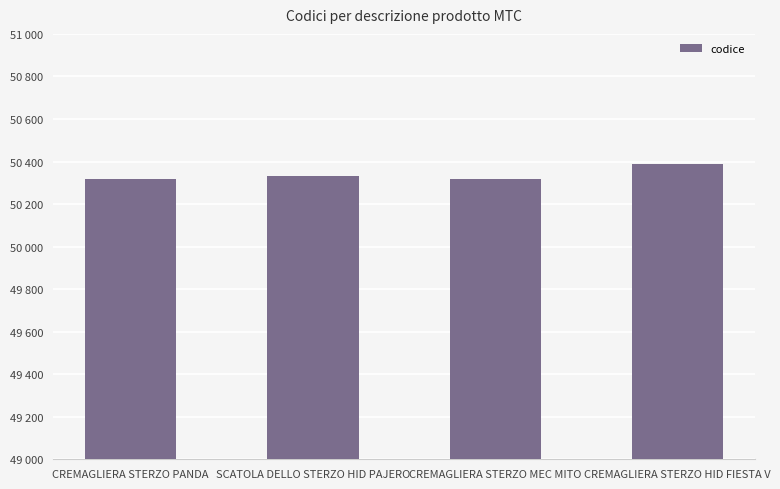

True or false: the data shows 67005 at CREMAGLIERA STERZO HID FIESTA V.

False